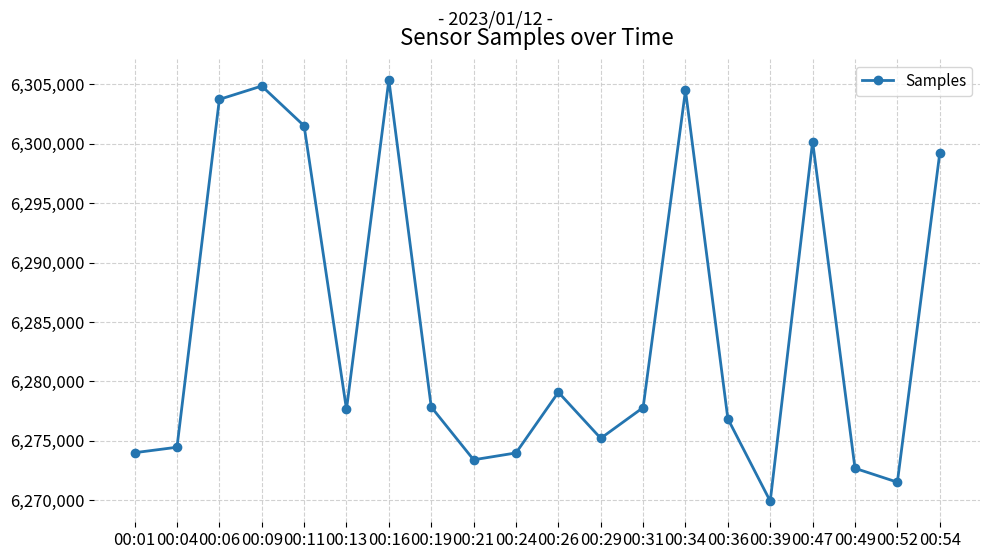

True or false: the data has more than 1 interior local peaks.

True